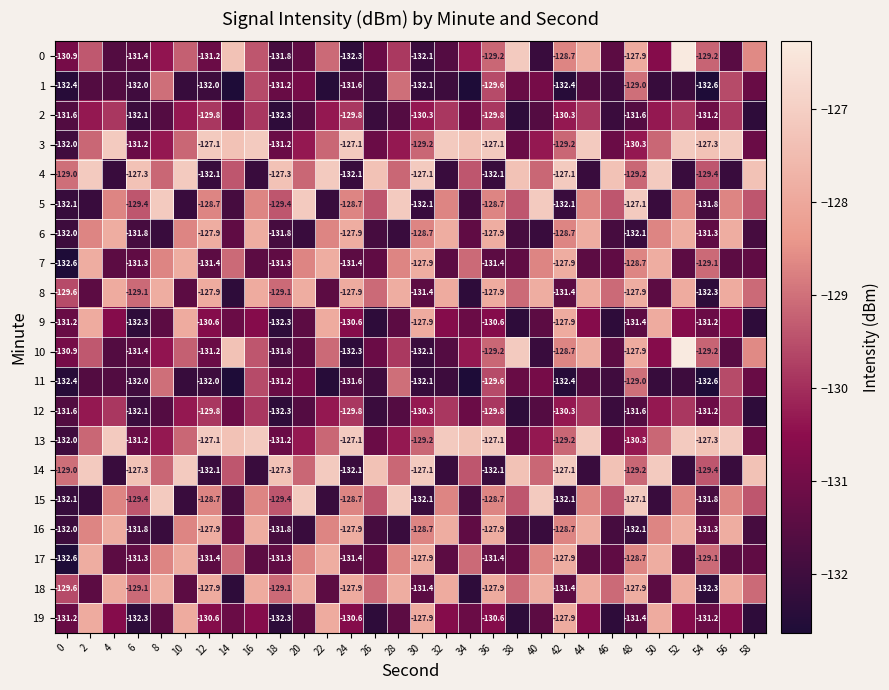

At which category is the sum across all series the highest?

52